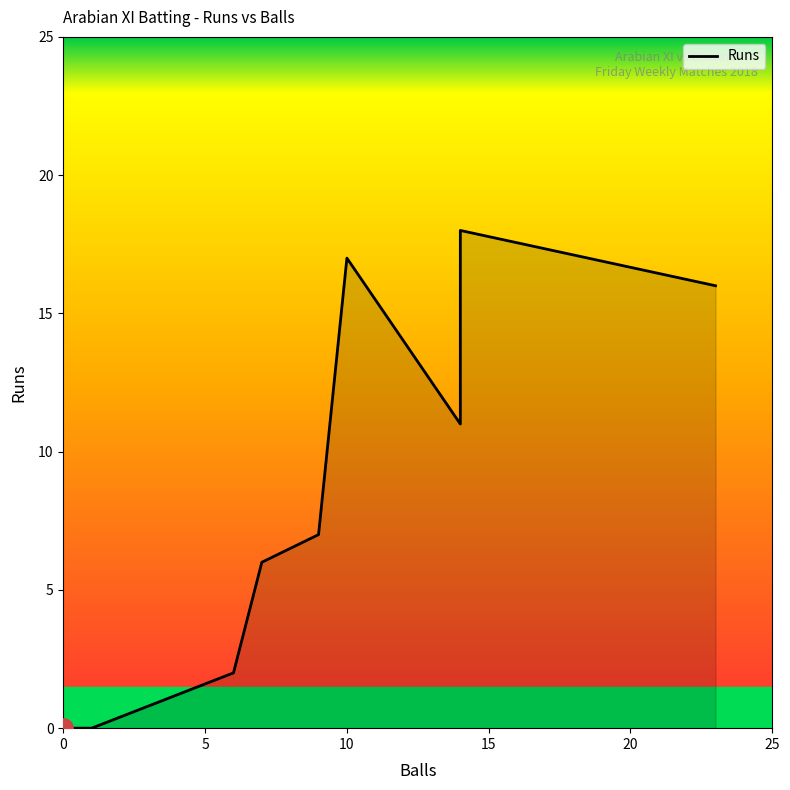

The Runs series shows 9 at Laiju George. True or false?

False